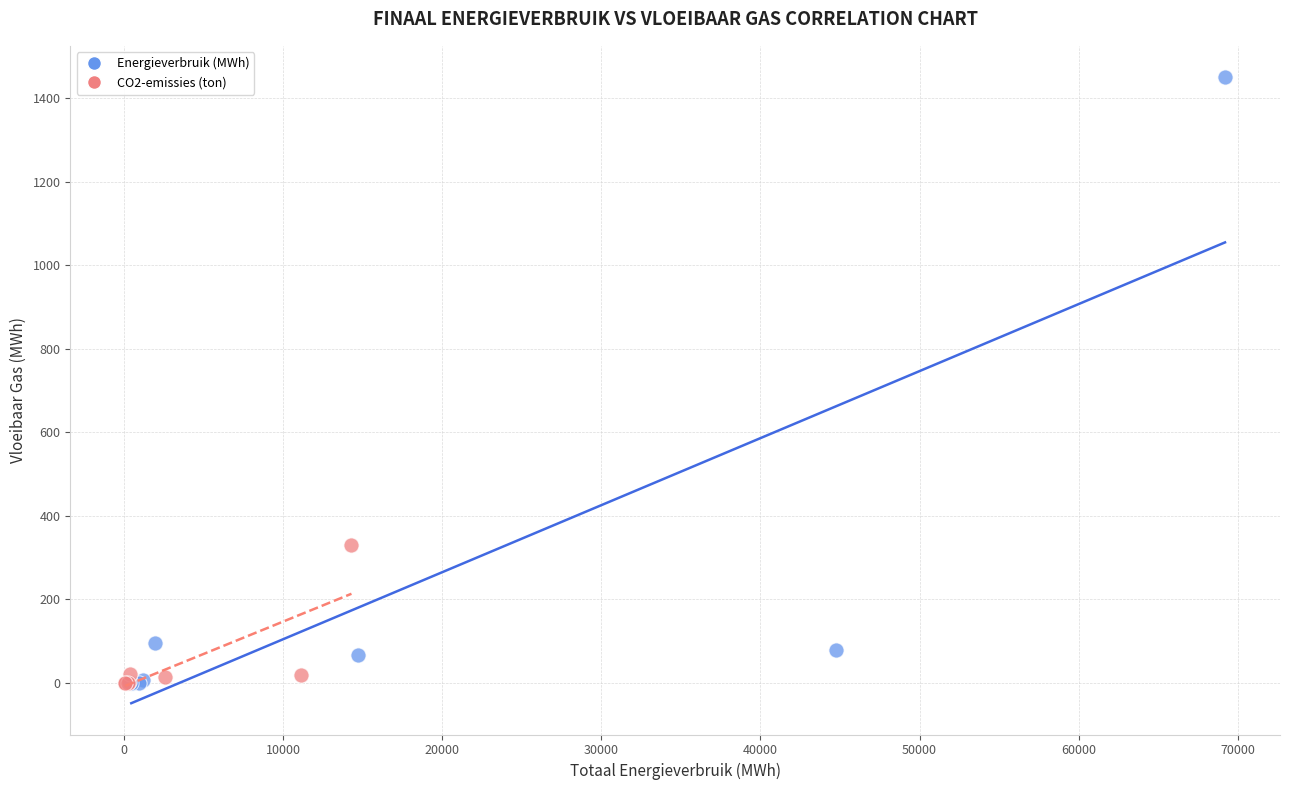

Which series reaches the maximum Y coordinate?

Energieverbruik (MWh)